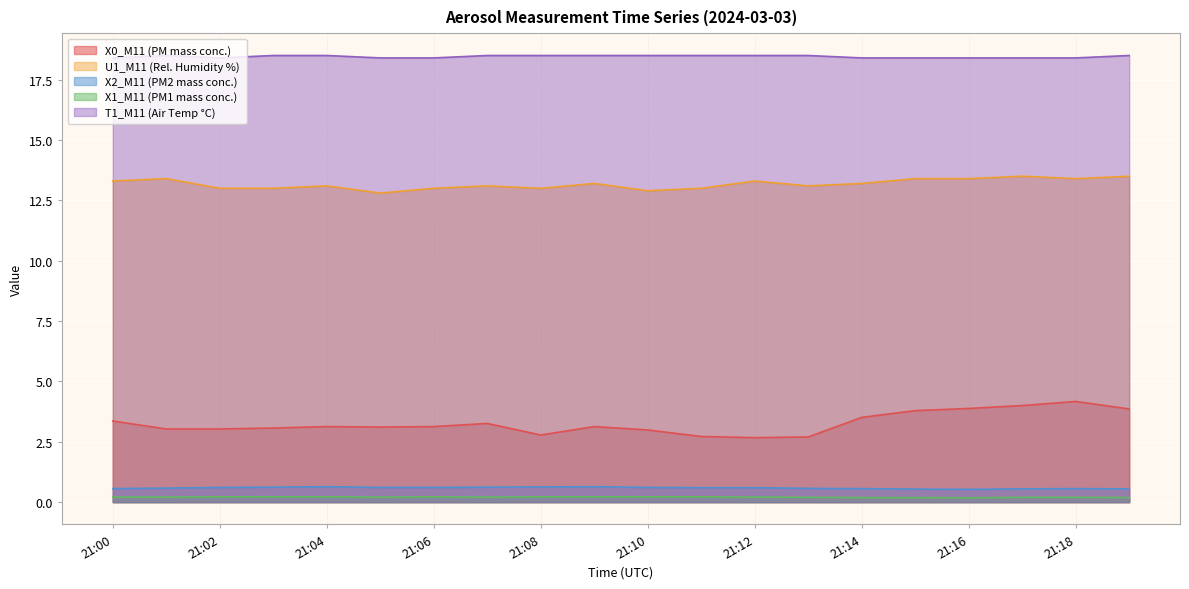

What is the value of the U1_M11 (Rel. Humidity %) point at the 14th from the left?

13.1